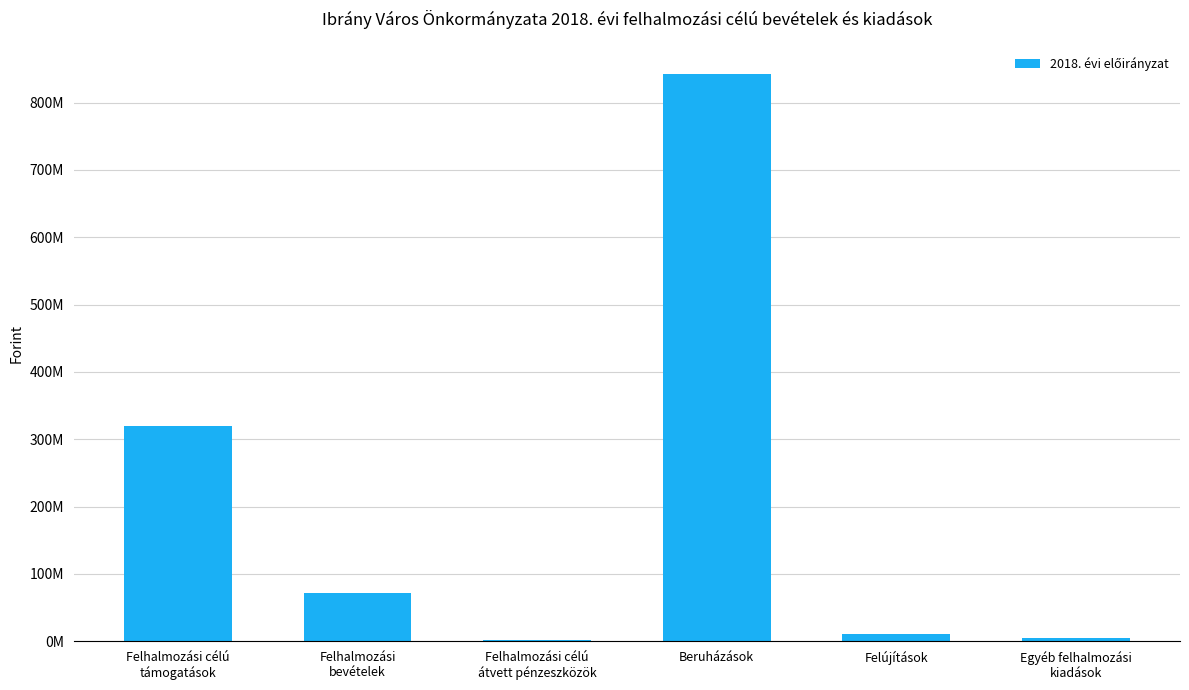

Are the bars horizontal?

No